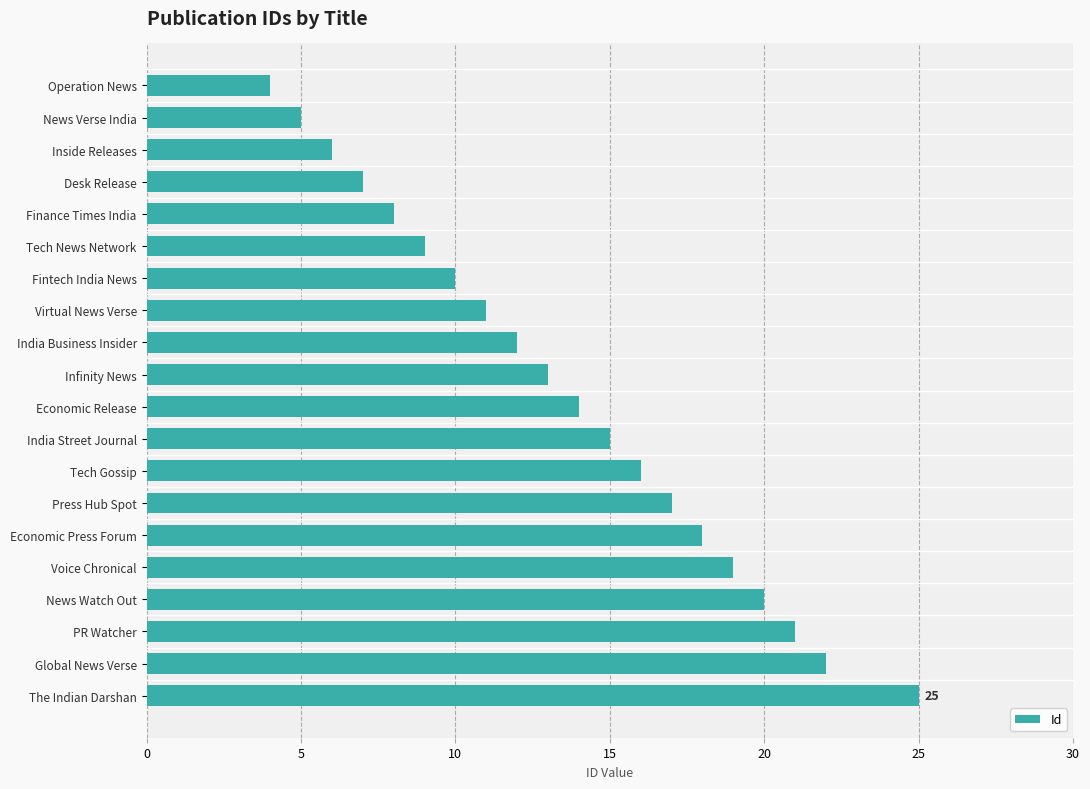

How many distinct data groups are displayed?

1